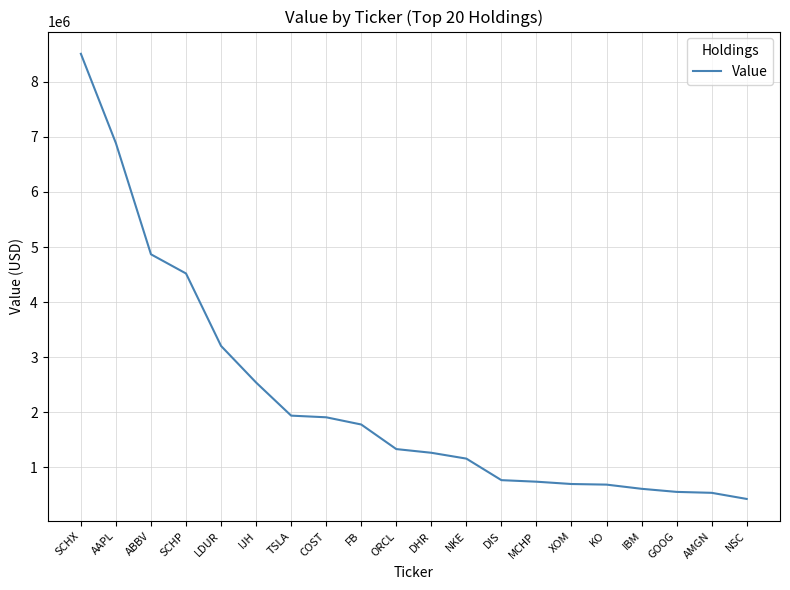

How many values are below 1334000?

10